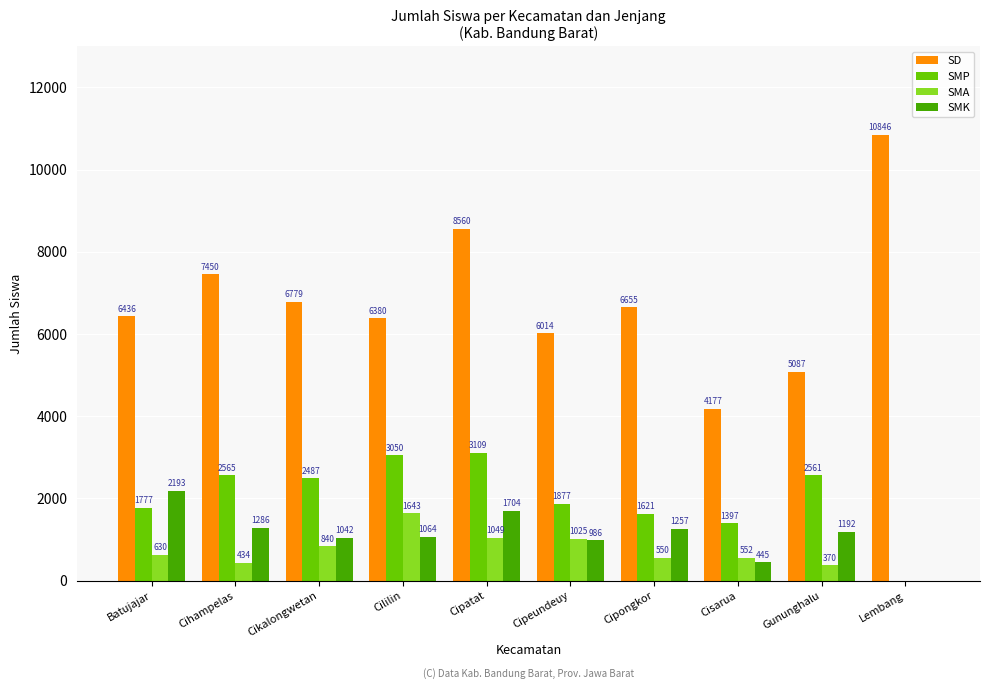

Which series changed the most between Cihampelas and Cililin?

SMA